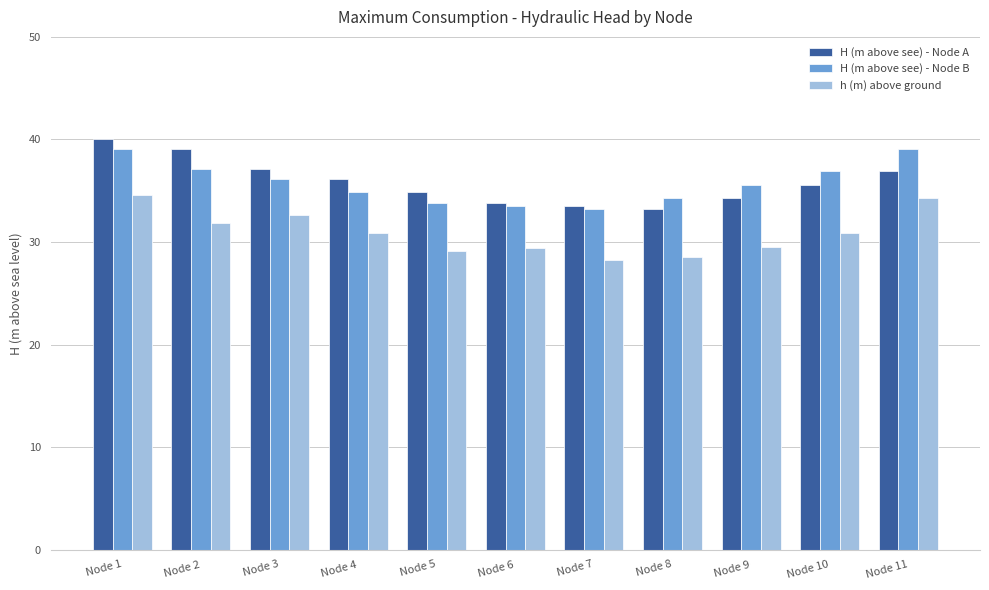

What are all the series names shown in the legend?

H (m above see) - Node A, H (m above see) - Node B, h (m) above ground